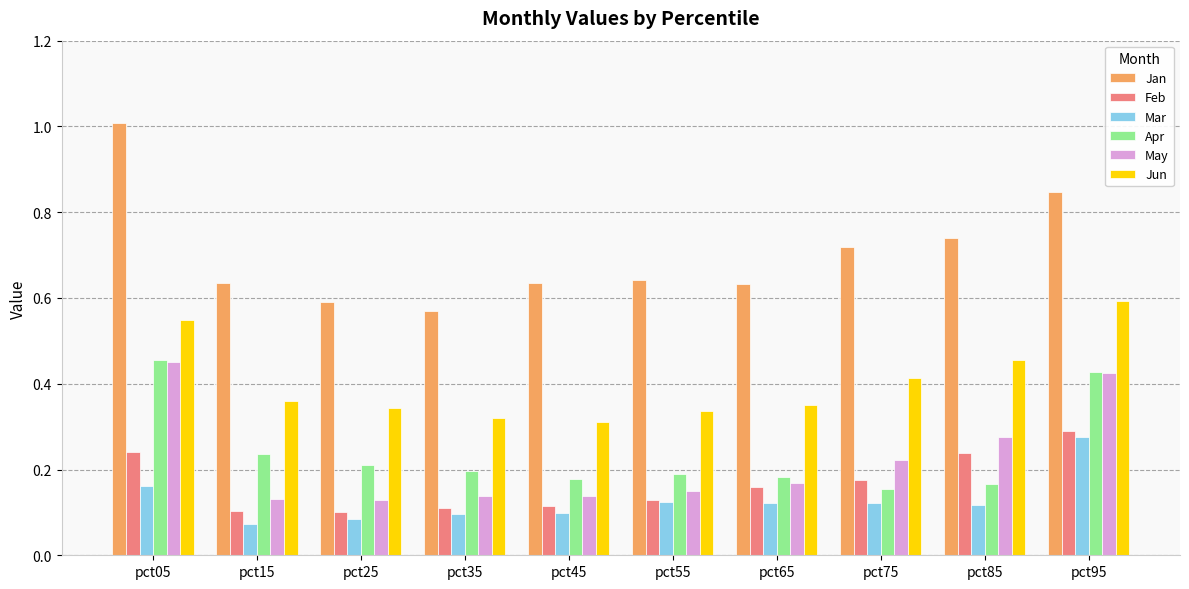

What are all the series names shown in the legend?

Jan, Feb, Mar, Apr, May, Jun